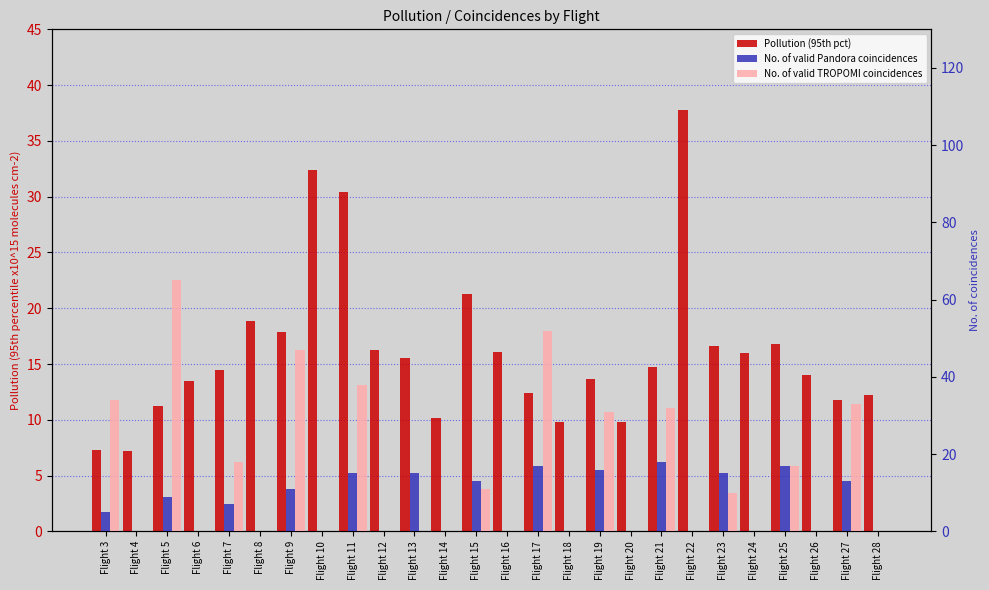

Are the bars grouped side by side (vs. stacked)?

Yes